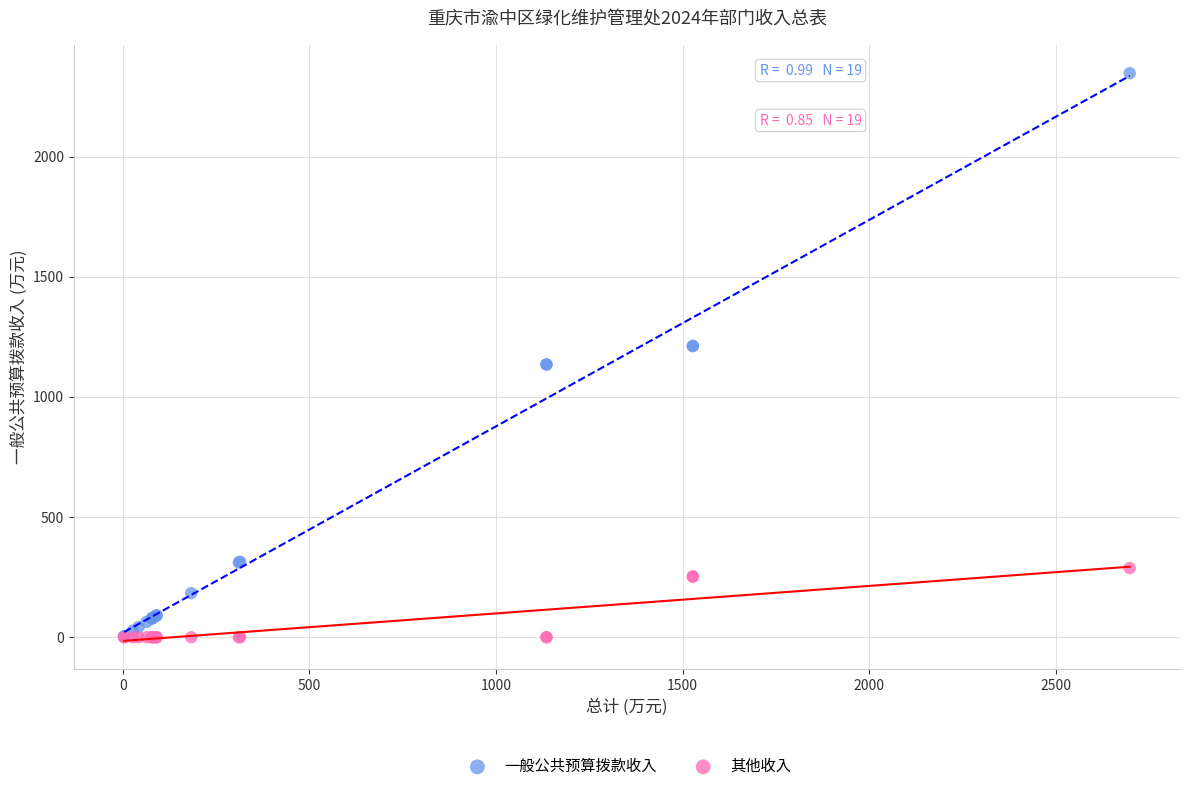

What are all the series names shown in the legend?

一般公共预算拨款收入, 其他收入